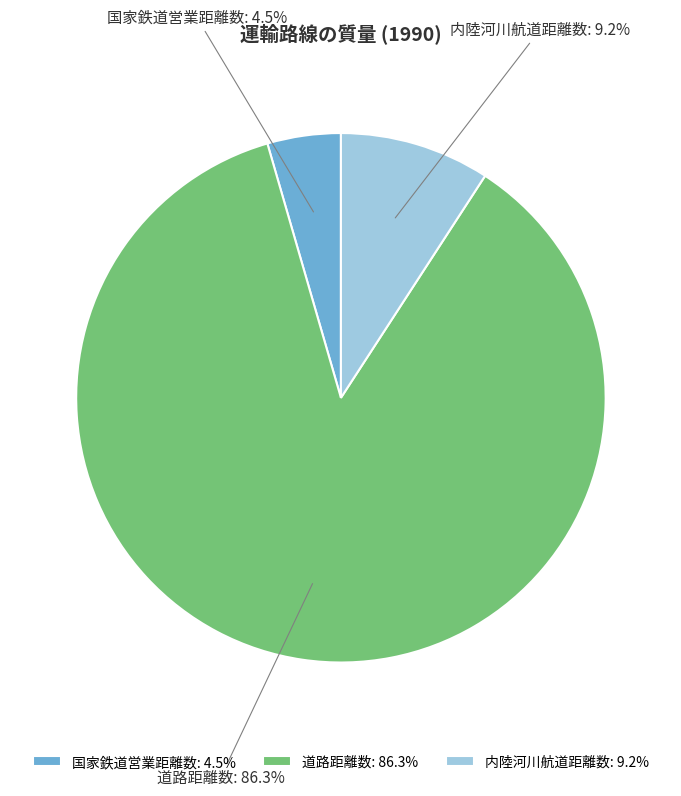

Count the number of slices in the pie.

3